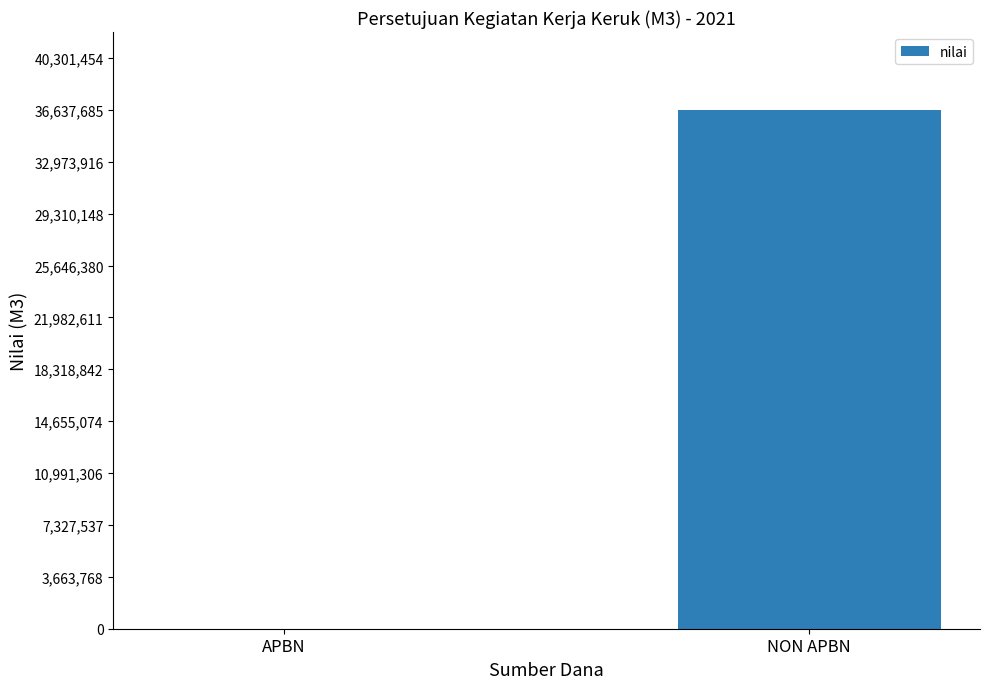

What is the change in value from APBN to NON APBN?

+36637685